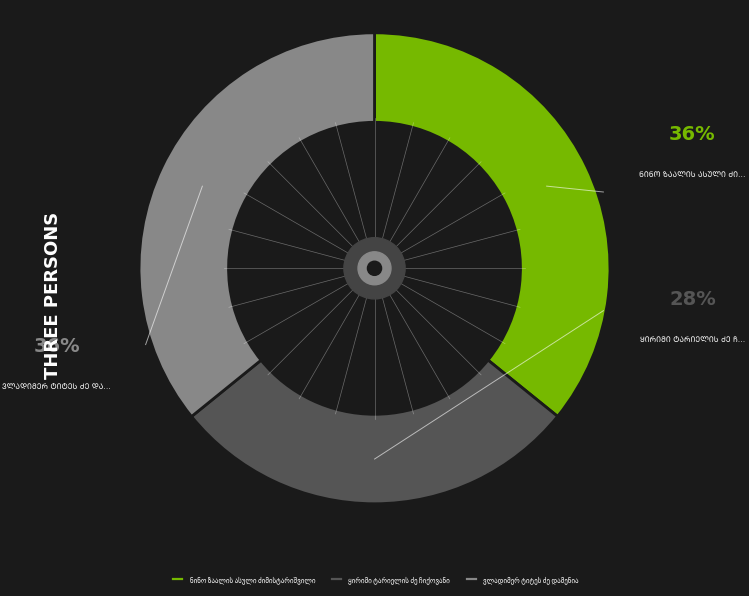

Is there a majority slice in this chart?

No